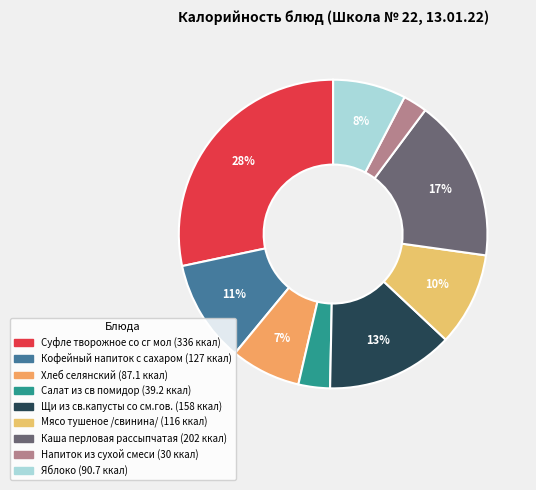

Do Каша перловая рассыпчатая and Хлеб селянский together represent more than half of the pie?

No